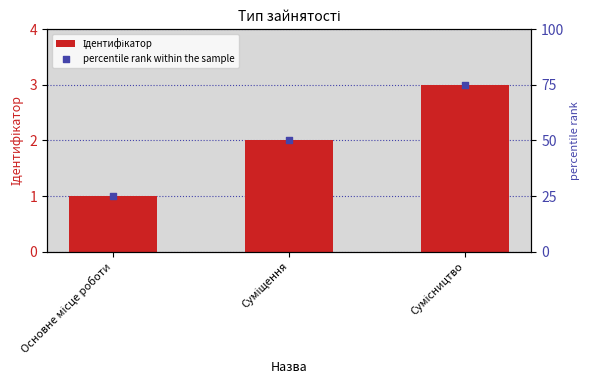

Which series contains the lowest Y value?

Ідентифікатор